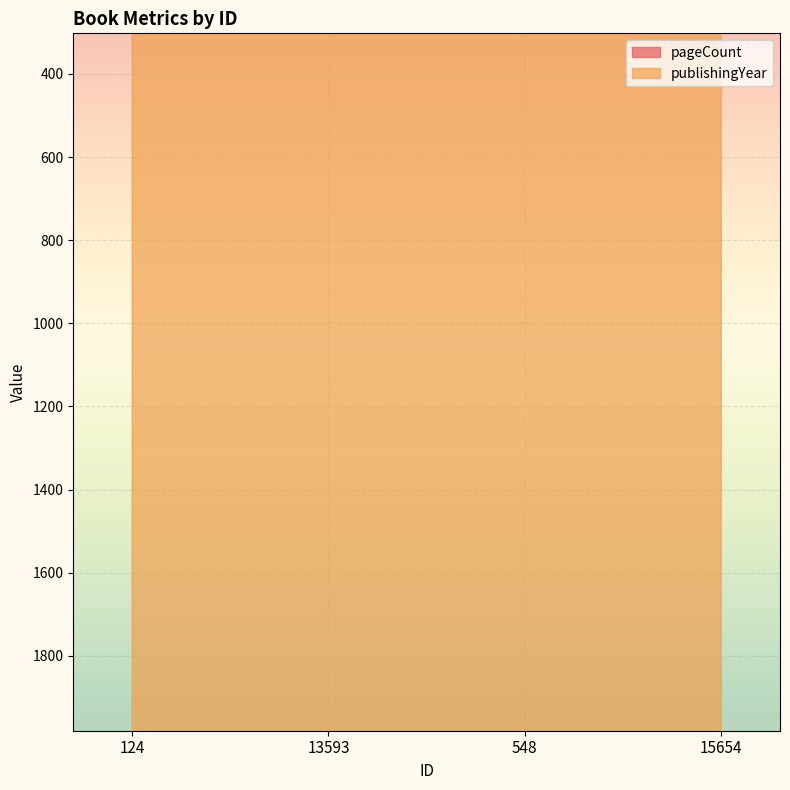

True or false: pageCount has more than 0 interior local peaks.

False